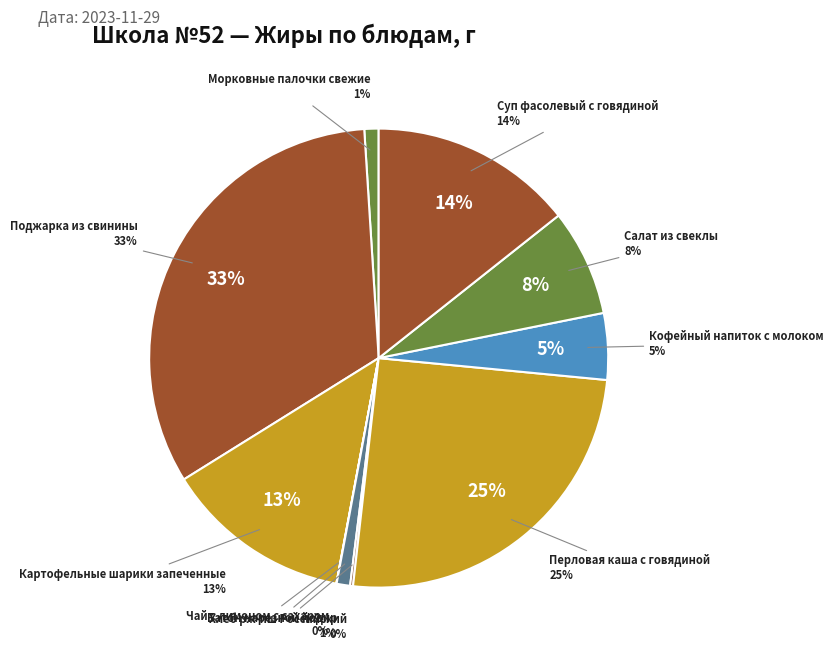

Between Кофейный напиток с молоком and Батон нарезной йодир, which is larger?

Кофейный напиток с молоком